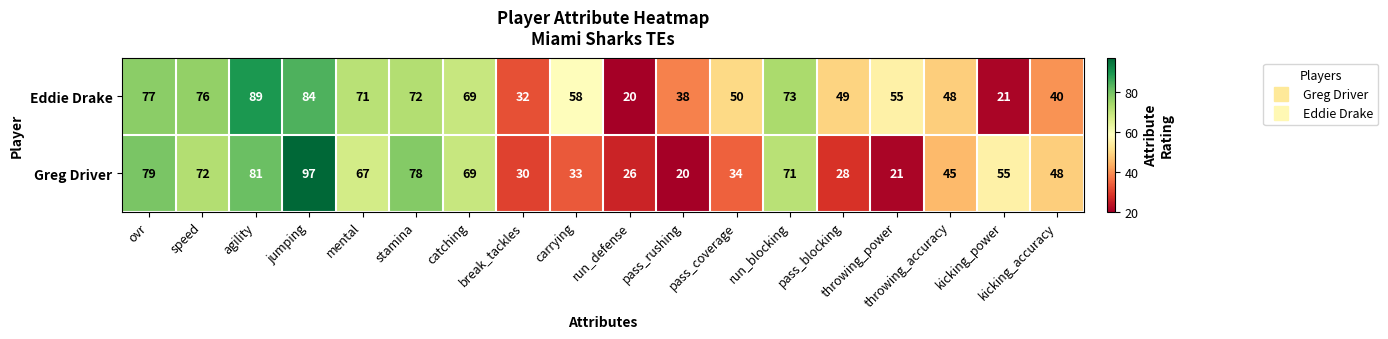

At how many categories does at least one series exceed 20?

18